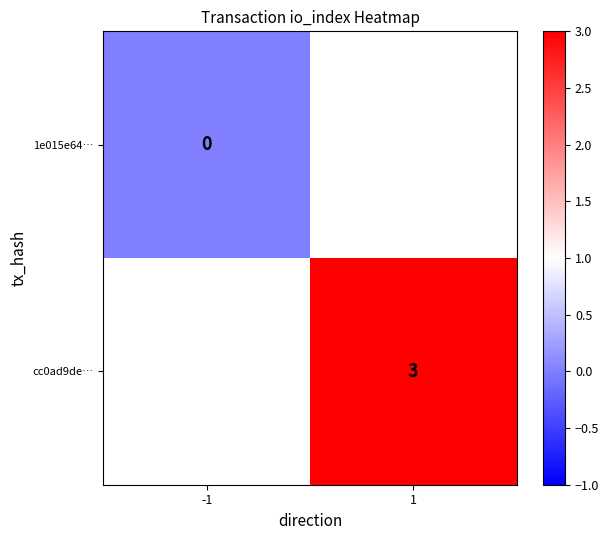

Is the value of 1e015e64… at -1 greater than the value of cc0ad9de… at 1?

No